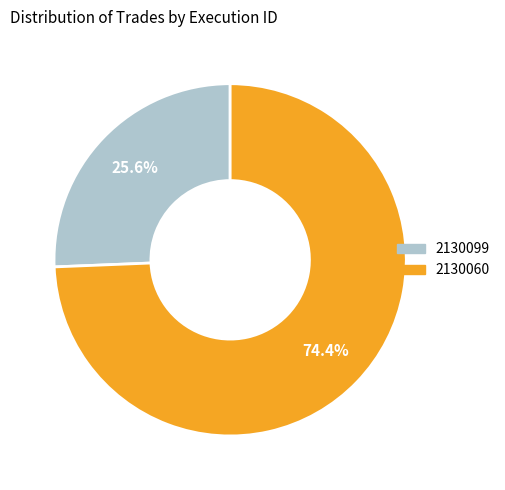

How many slices are in this pie chart?

2